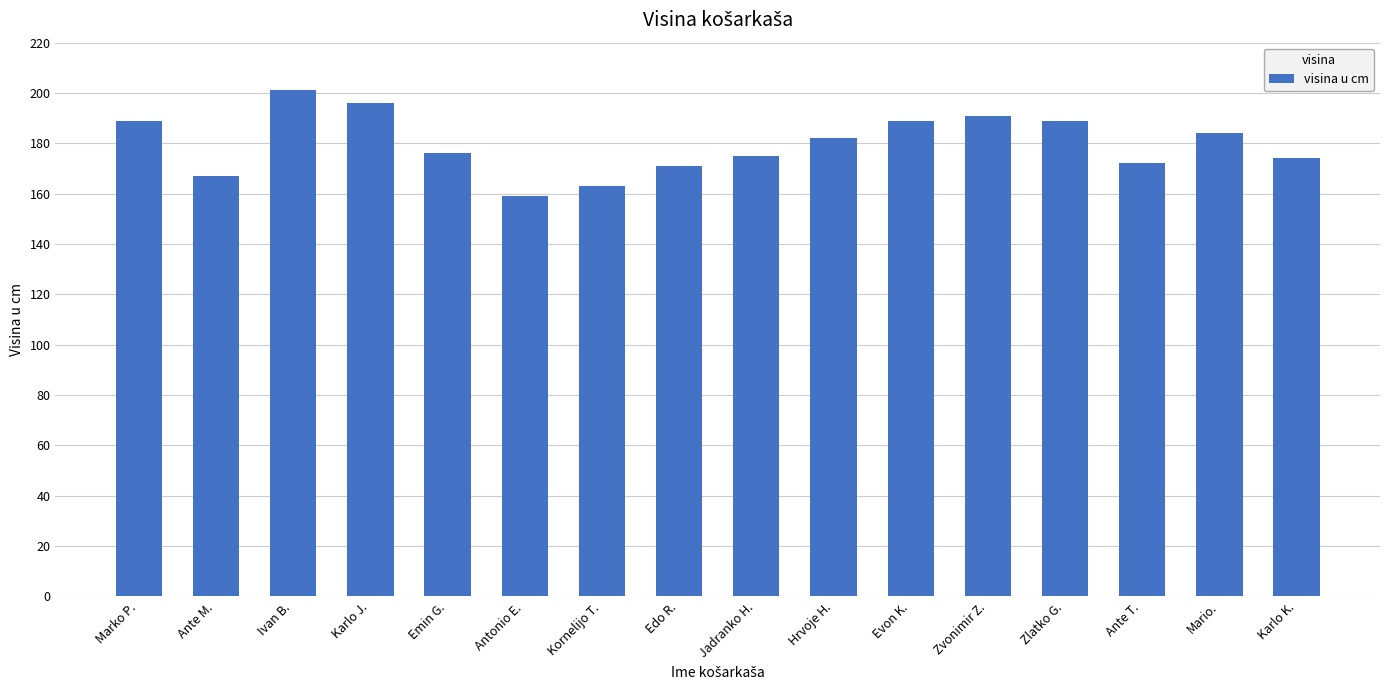

The value at Marko P. is 189. True or false?

True